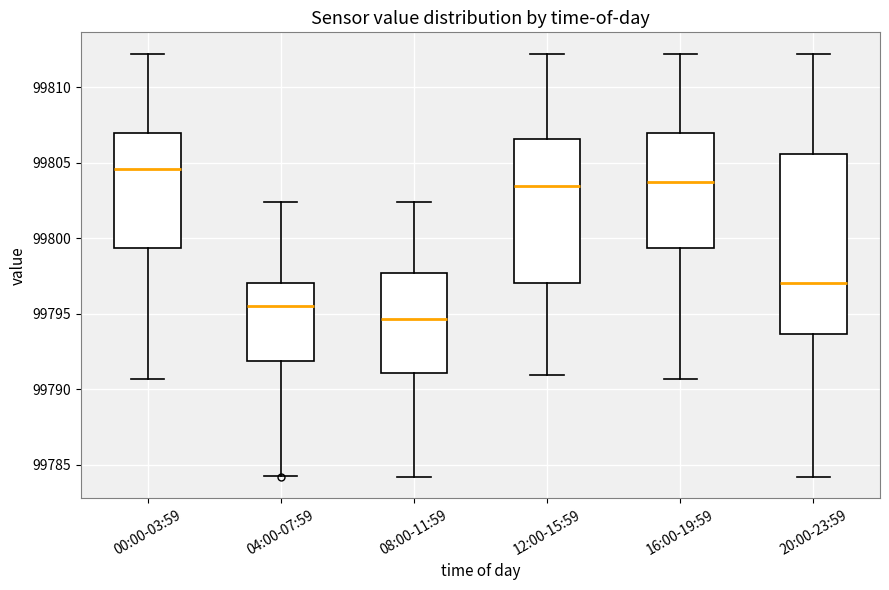

Which box has the lowest median line?

08:00-11:59